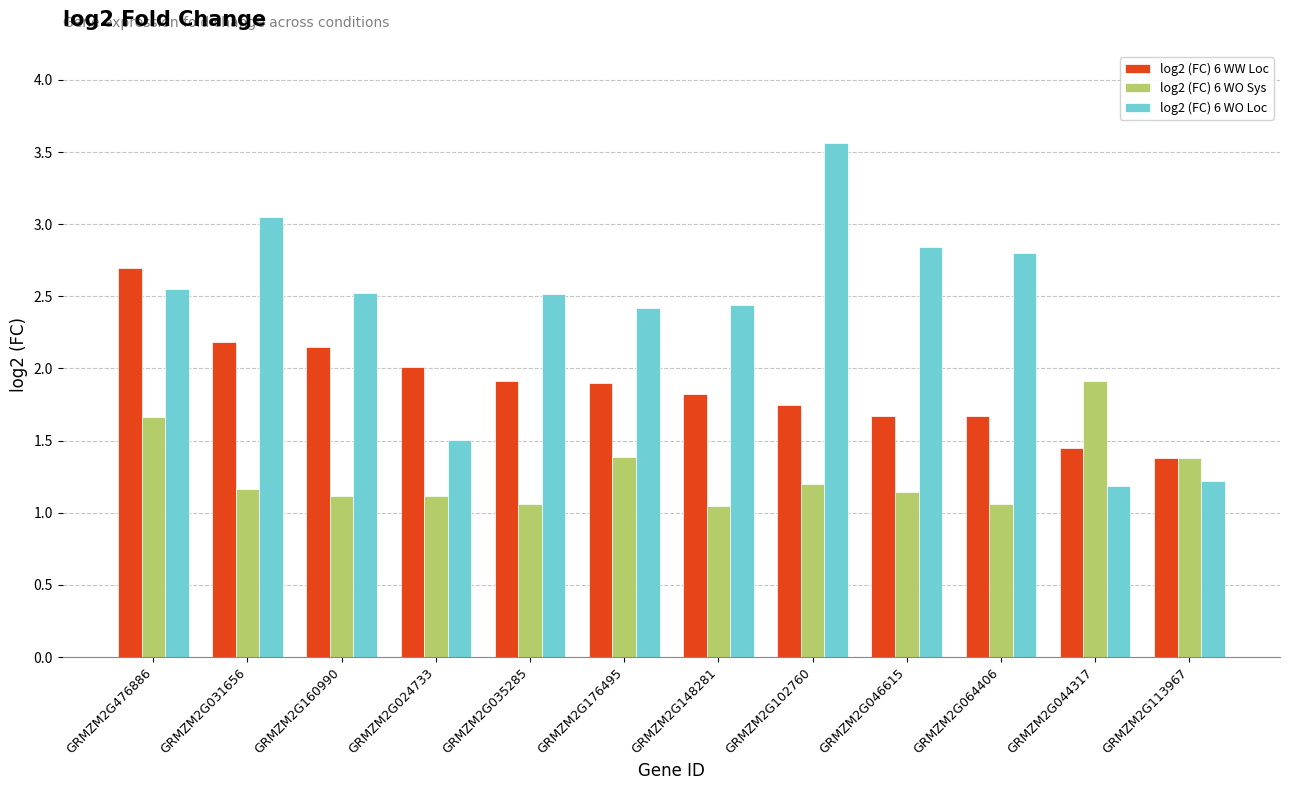

What is the highest value of the log2 (FC) 6 WO Loc series?

3.6